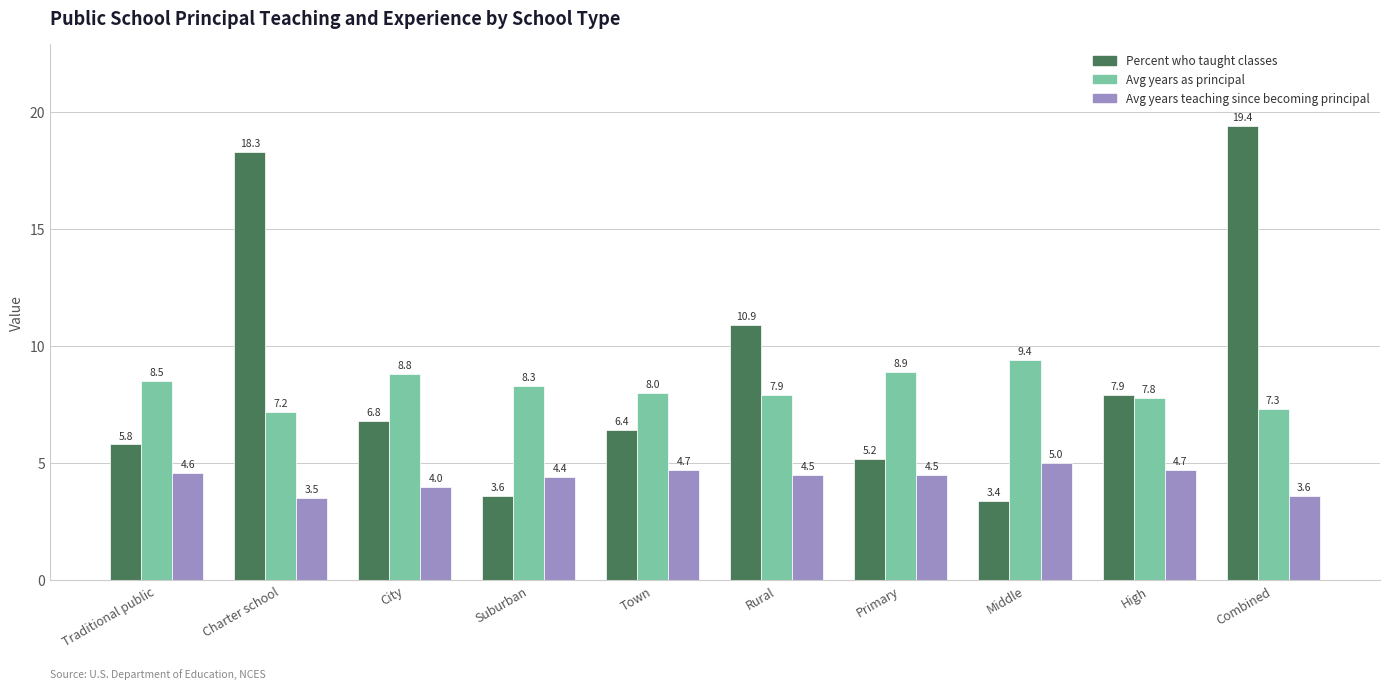

At how many categories does at least one series exceed 14?

2